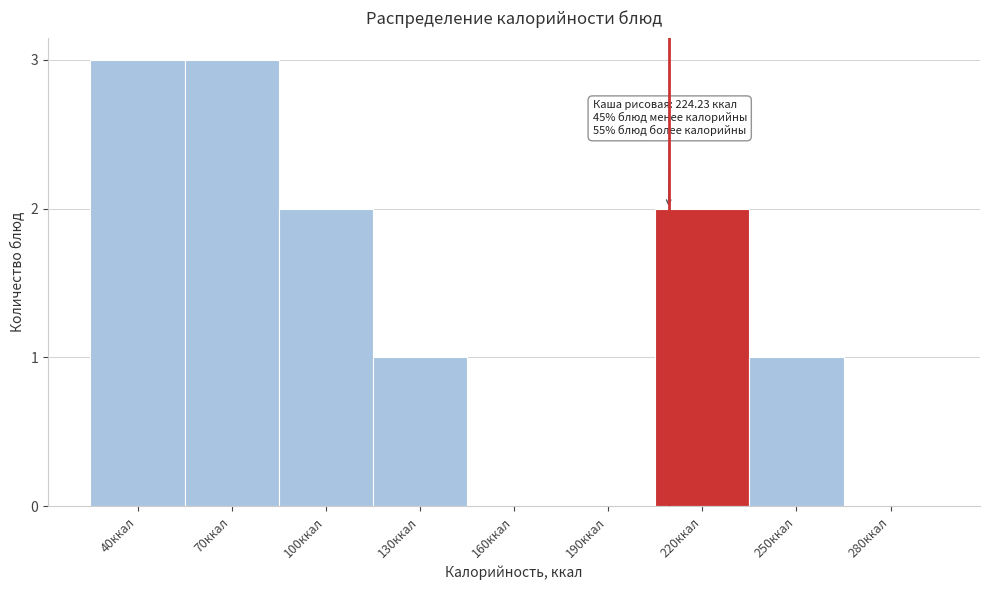

Reading left to right, what are all the values shown in this chart?

40ккал=3	70ккал=3	100ккал=2	130ккал=1	160ккал=0	190ккал=0	220ккал=2	250ккал=1	280ккал=0